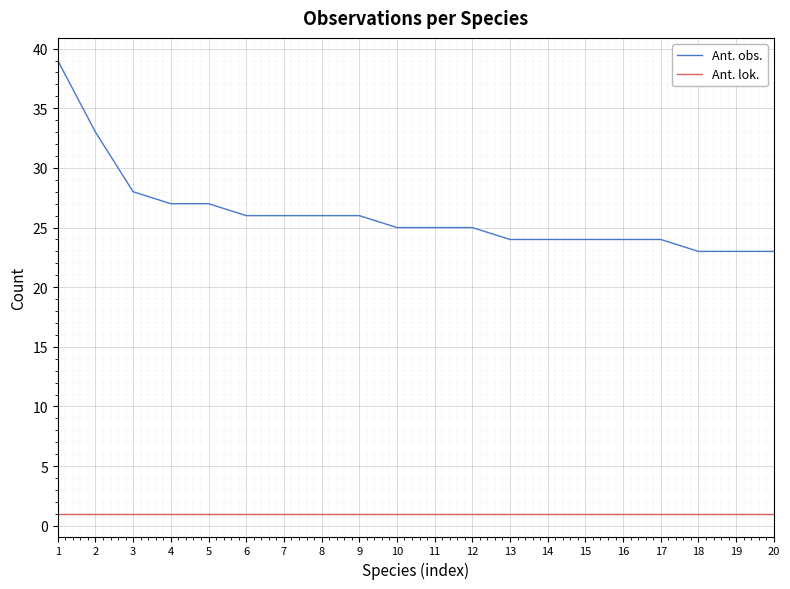

Is this an area chart (filled region under the line)?

No